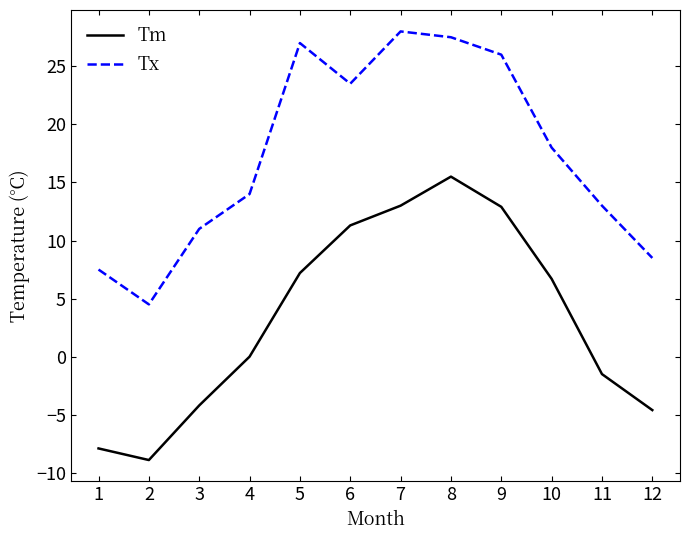

Count the number of categories in the chart.

12